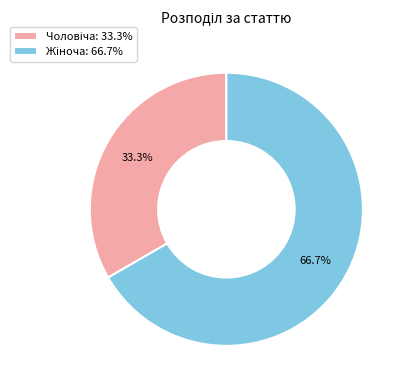

Is there any slice that represents more than half of the pie?

Yes